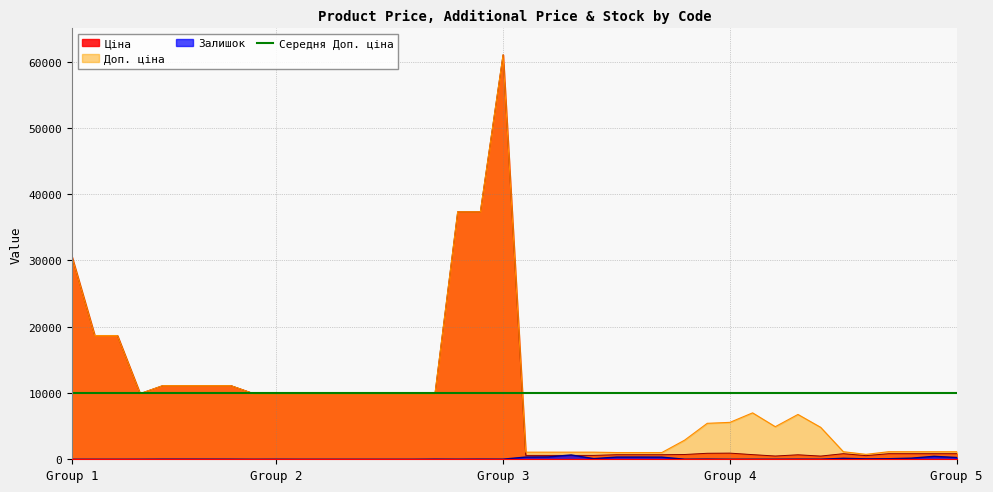

How many intersections are there between Залишок and Ціна?

2